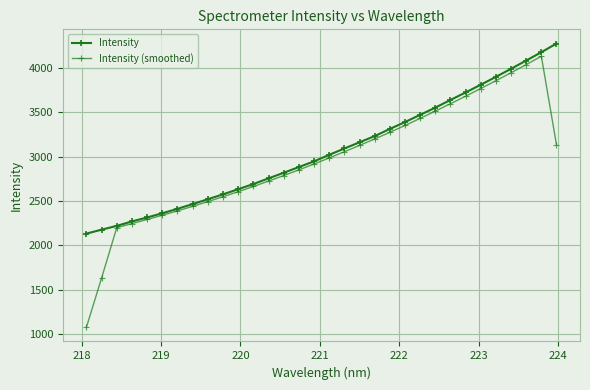

True or false: Intensity (smoothed) and Intensity intersect in this chart.

False